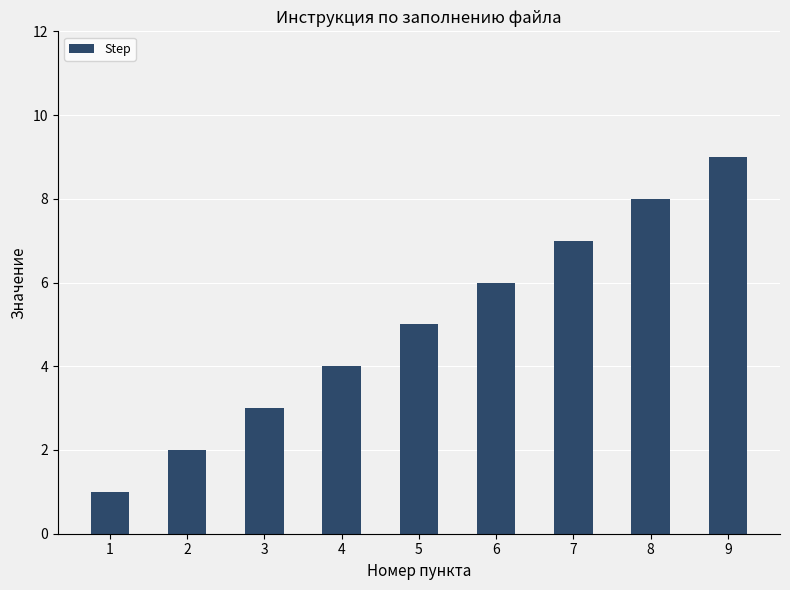

Between 7 and 3, which is larger?

7